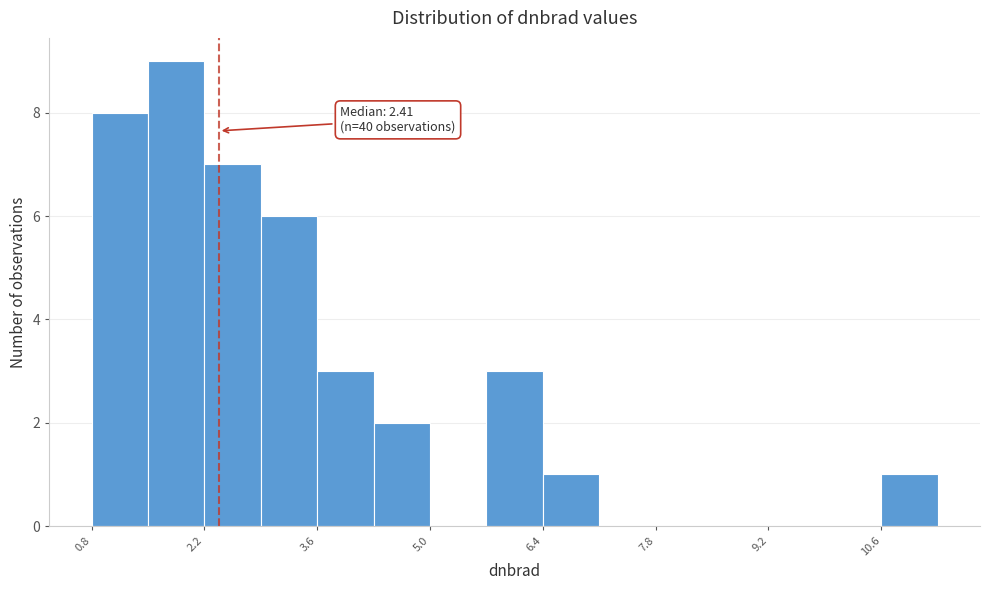

Read against the x-axis, roughly where is the centre of the tallest bar?

1.8